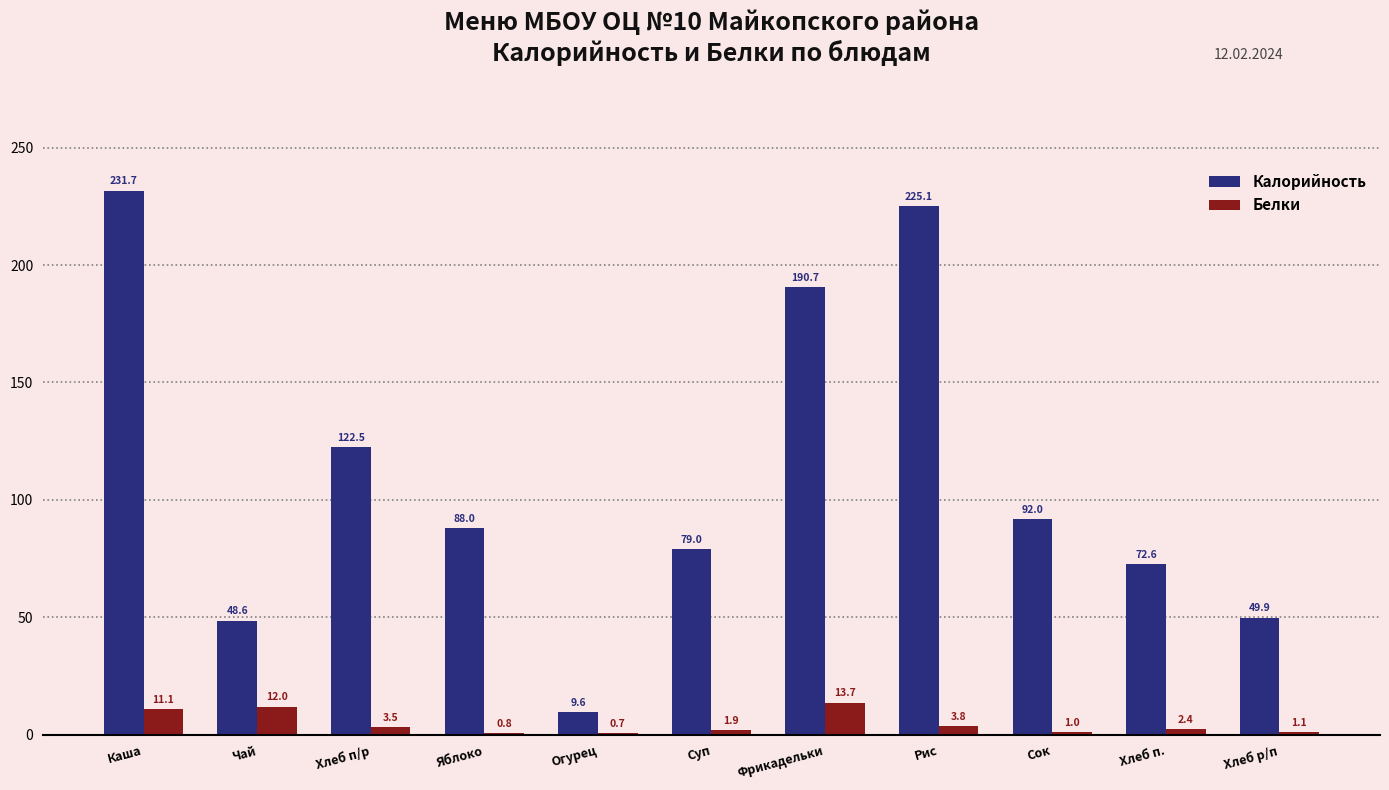

What is the total value across all series at Рис?

228.9